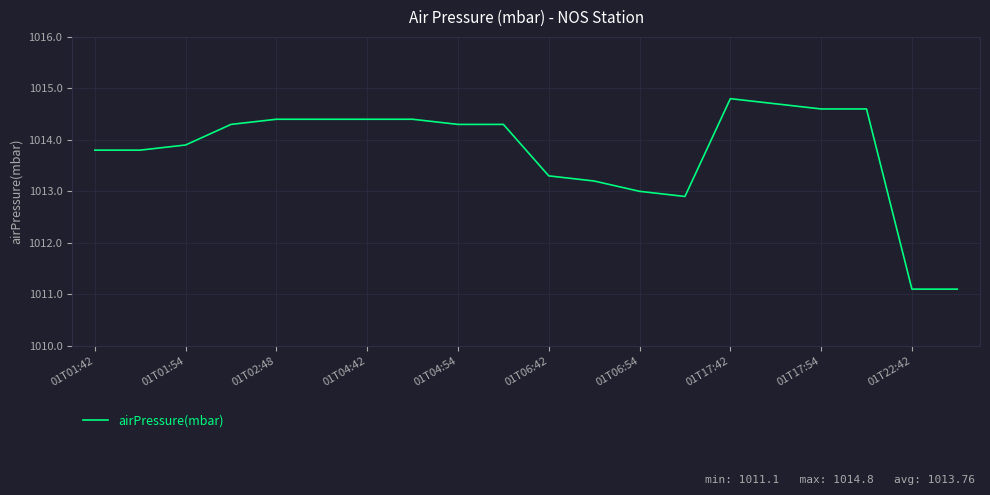

What is the minimum value shown in the chart?

1011.1